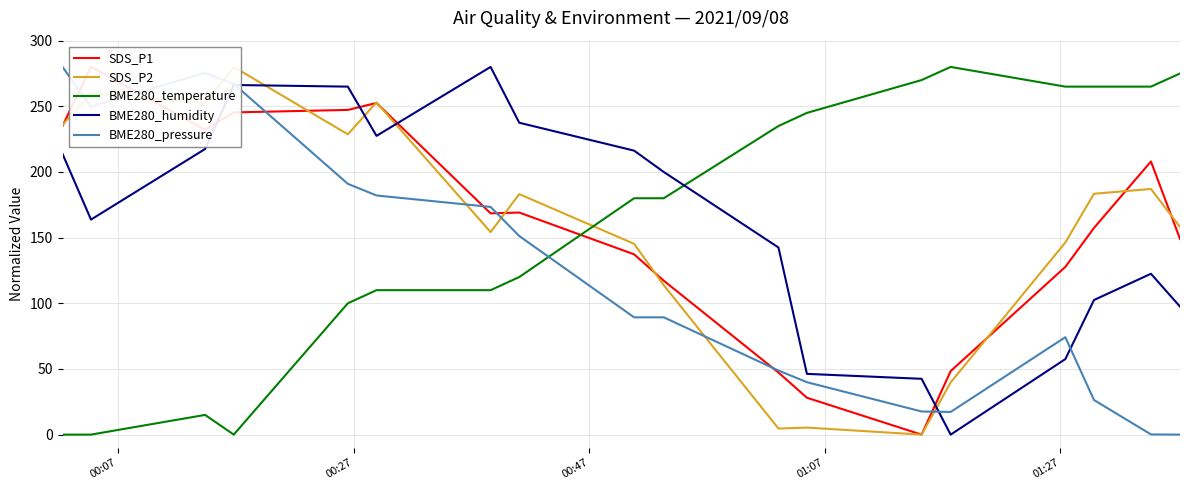

True or false: BME280_humidity and BME280_temperature intersect in this chart.

True